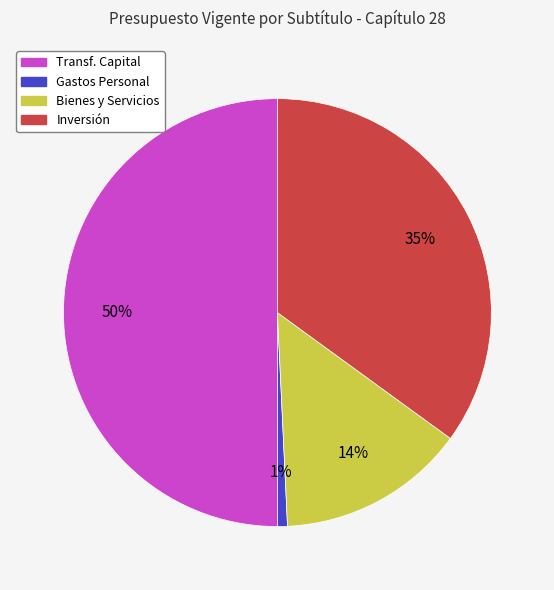

To the nearest percent, what is the average slice percentage?

25%